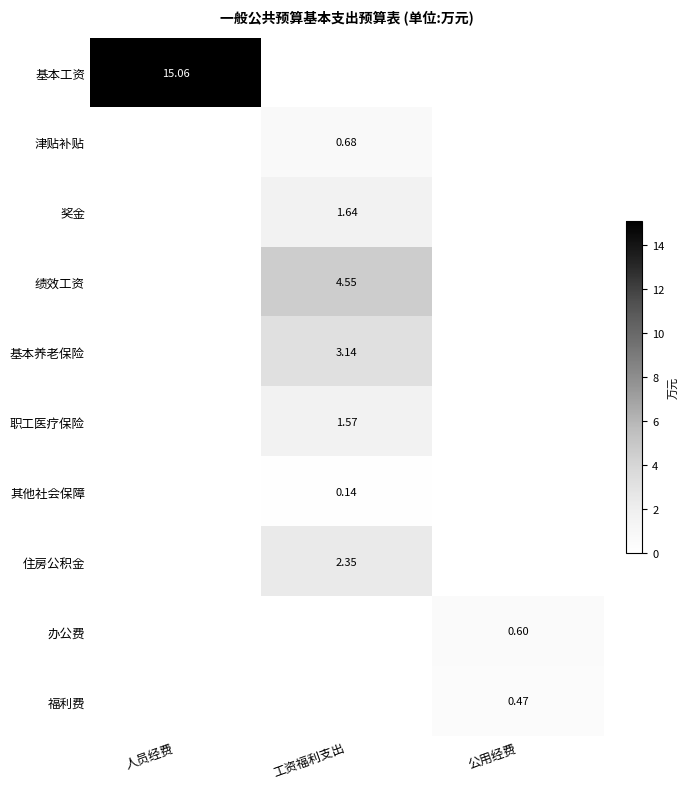

Between 人员经费 and 工资福利支出, which series saw the biggest shift?

基本工资